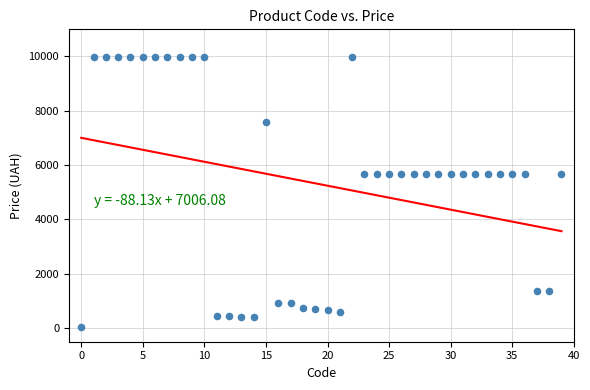

What is the range of Y values (max minus min)?

9942.9